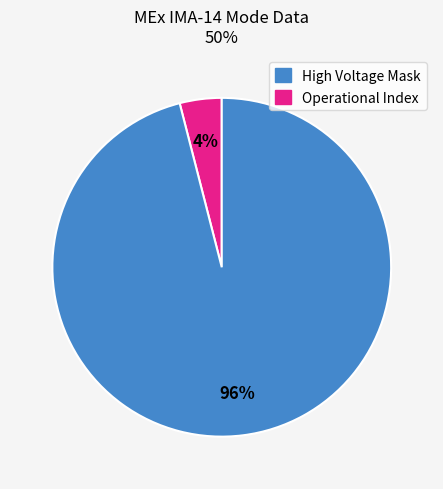

To the nearest percent, what is the average slice percentage?

50%